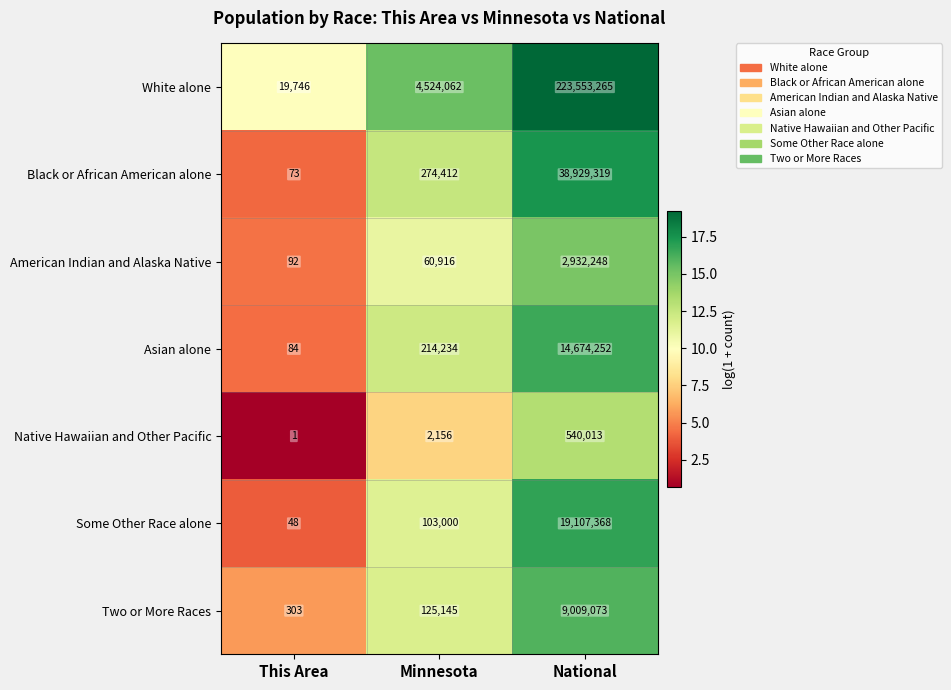

What is the difference between the highest and lowest values at National?

223013252